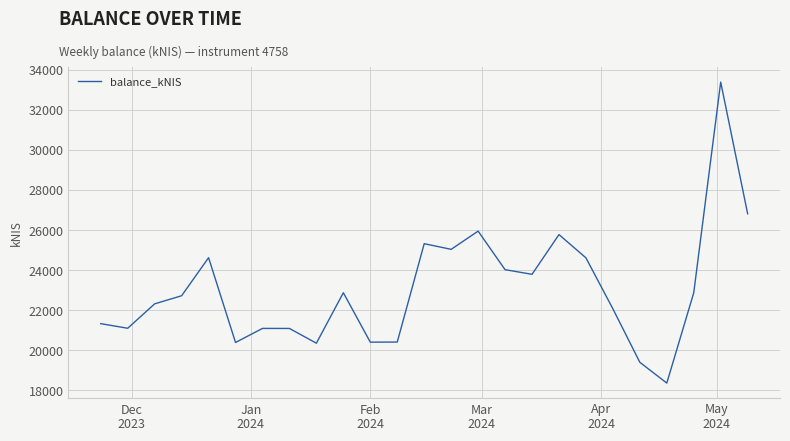

What is the difference between the maximum and minimum values?

15035.8